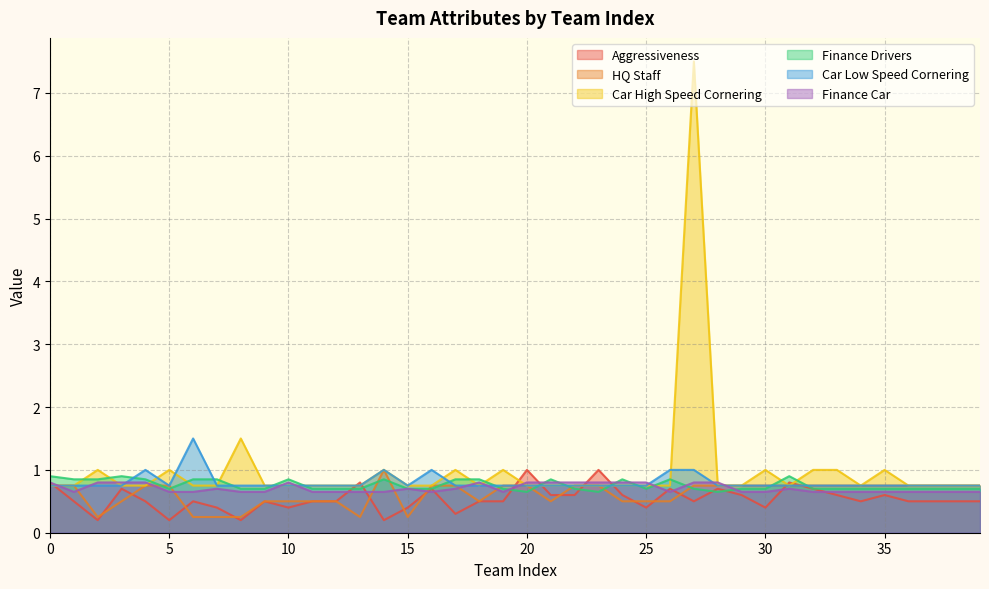

Count the HQ Staff values in the range 0 to 1.

40